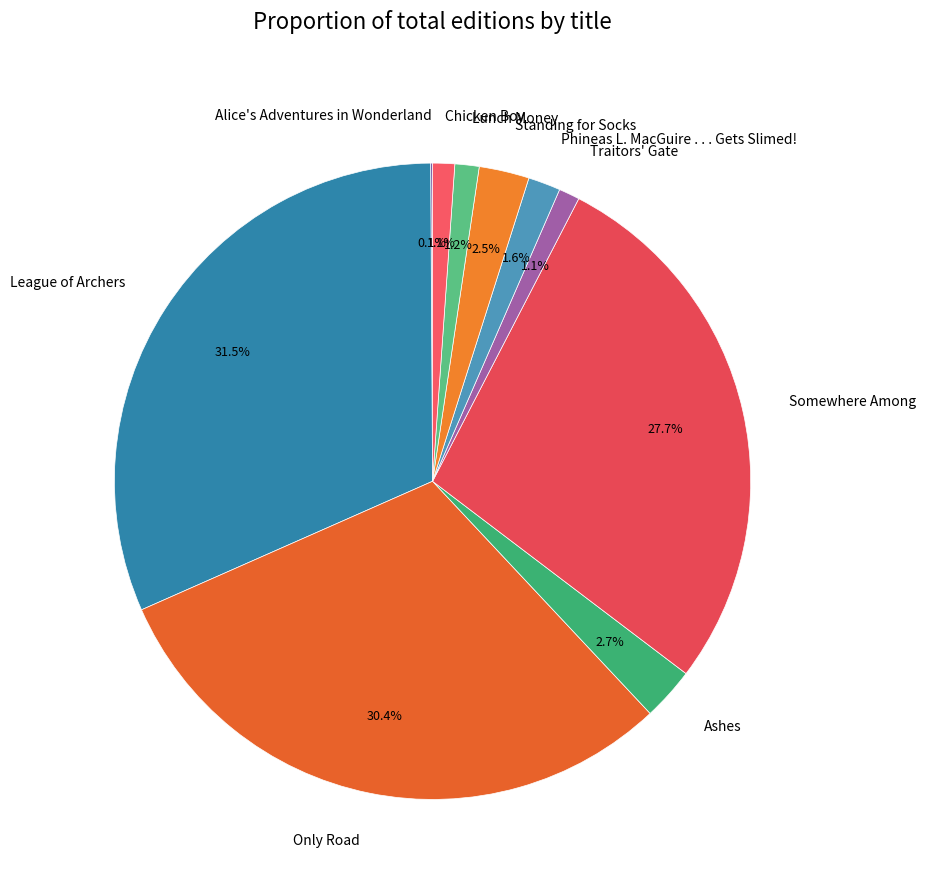

Between Standing for Socks and Traitors' Gate, which is larger?

Standing for Socks